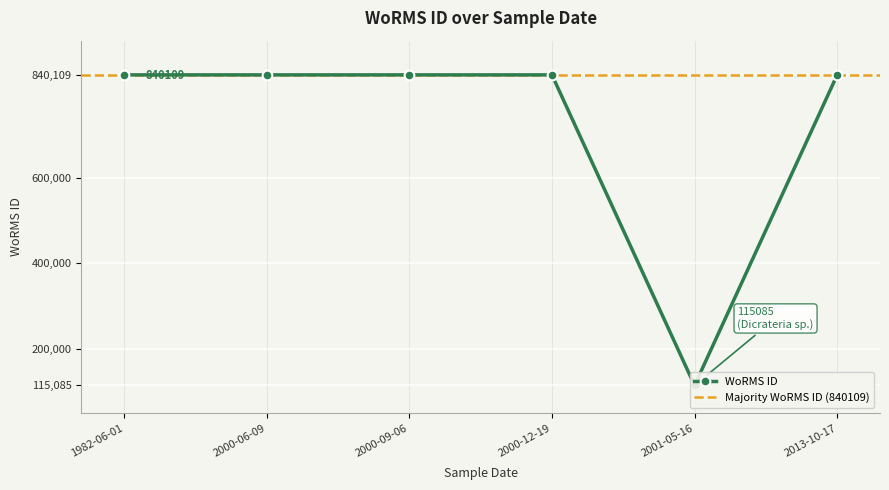

Between 01-06-1982 and 09-06-2000, which is larger?

01-06-1982